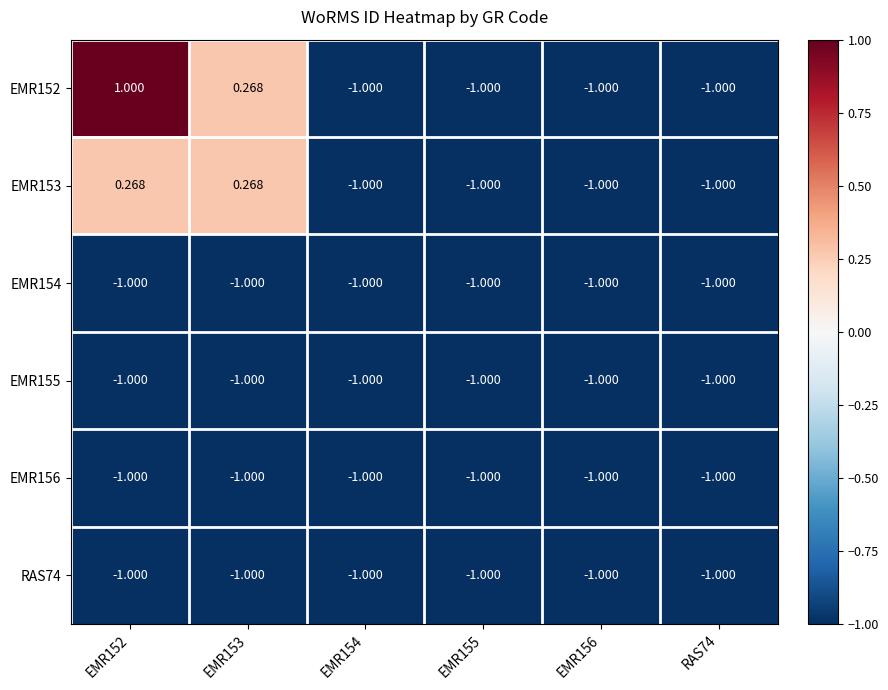

Is the value of RAS74 at EMR152 greater than the value of EMR153 at EMR153?

No